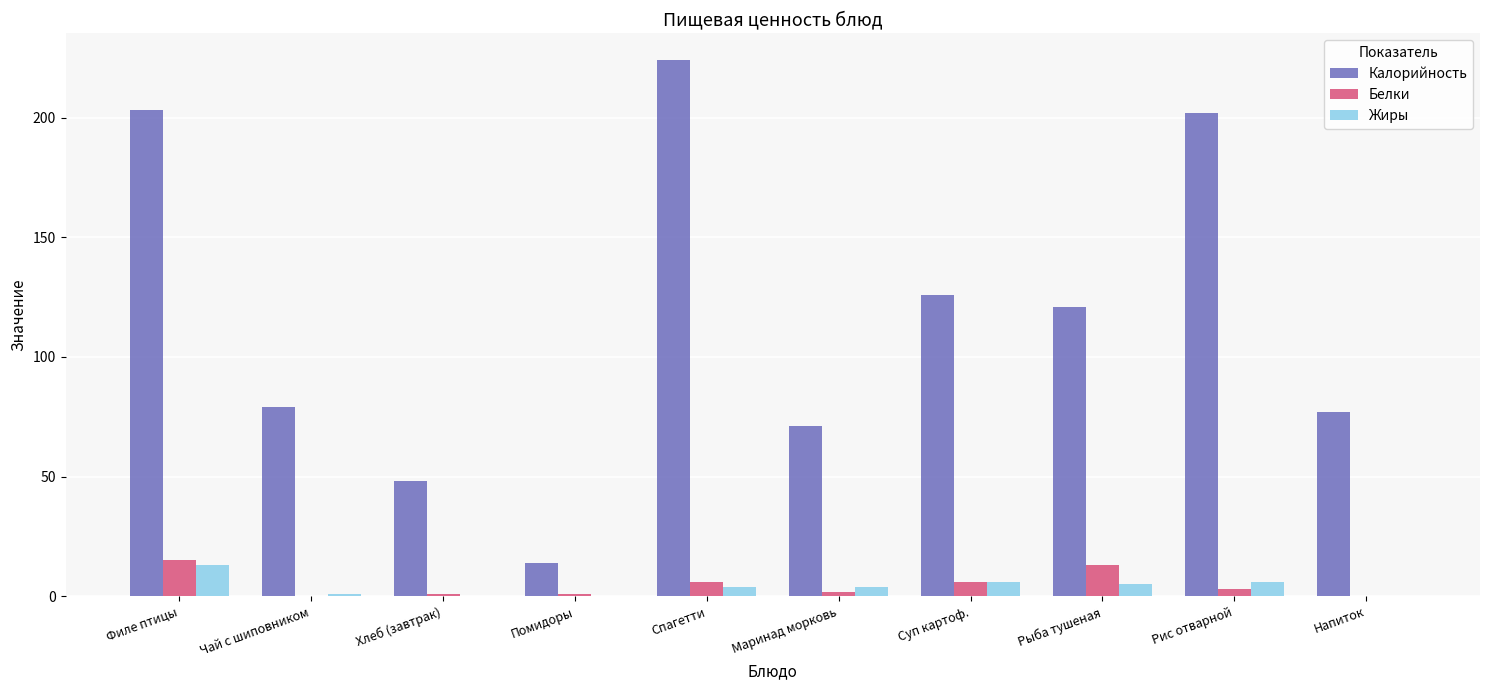

What is the maximum value for Жиры?

13